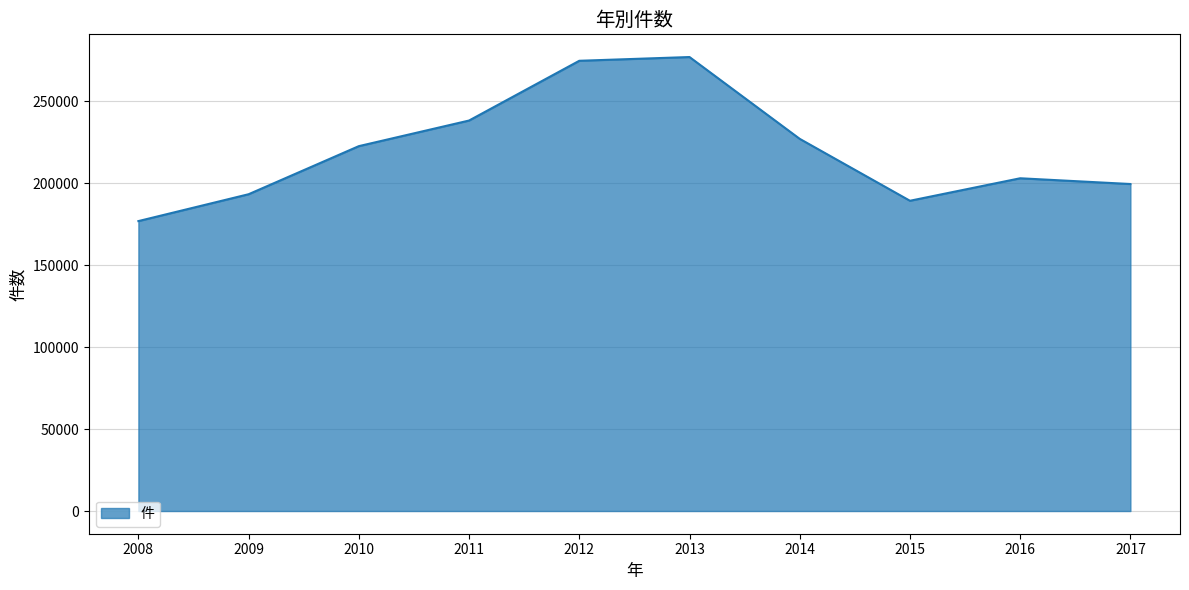

What is the average value?

220235